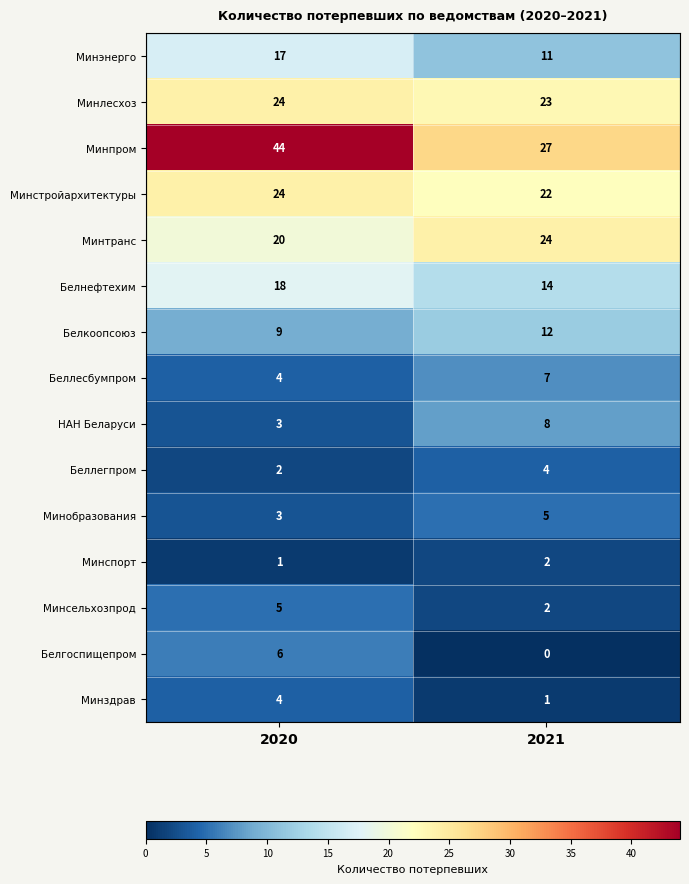

Reading left to right, list all the values displayed in this chart.

Минэнерго: 17	11
Минлесхоз: 24	23
Минпром: 44	27
Минстройархитектуры: 24	22
Минтранс: 20	24
Белнефтехим: 18	14
Белкоопсоюз: 9	12
Беллесбумпром: 4	7
НАН Беларуси: 3	8
Беллегпром: 2	4
Минобразования: 3	5
Минспорт: 1	2
Минсельхозпрод: 5	2
Белгоспищепром: 6	0
Минздрав: 4	1